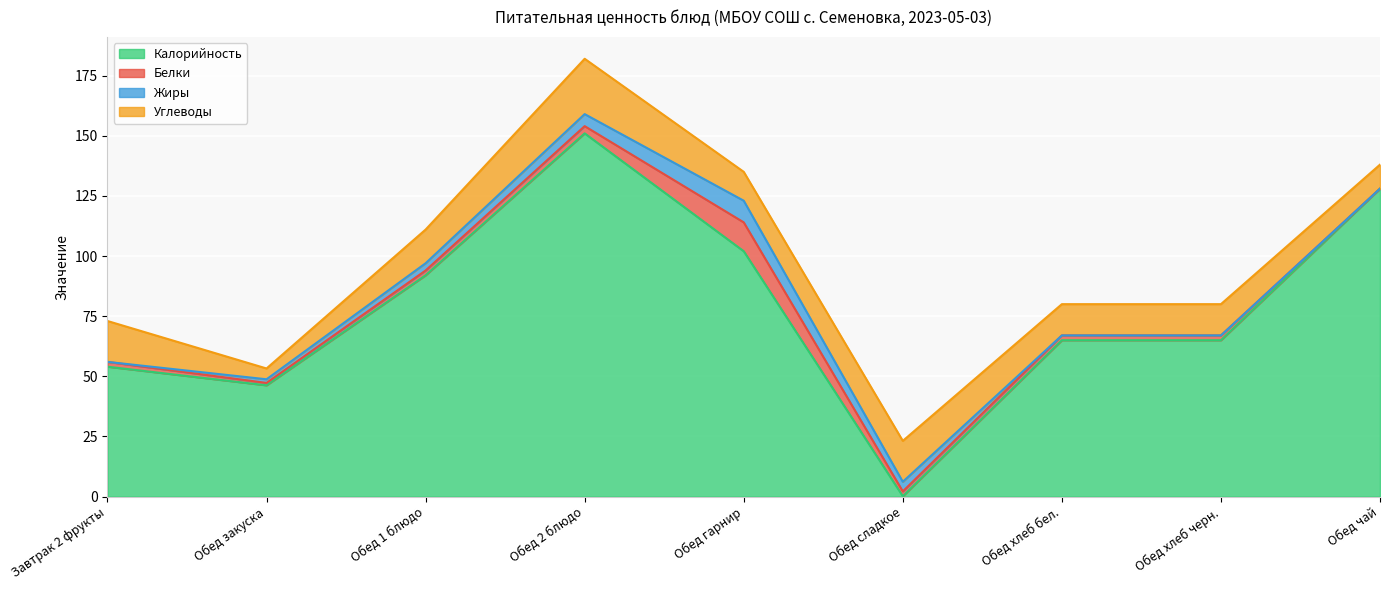

Which series has the largest total across all categories?

Калорийность